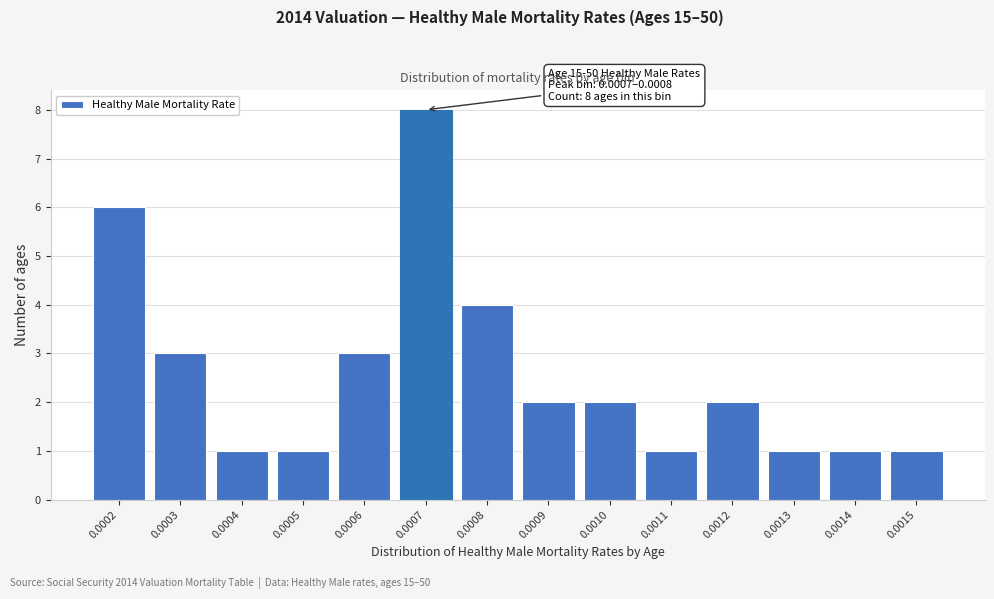

Reading left to right, list all the values displayed in this chart.

0.0002=6	0.0003=3	0.0004=1	0.0005=1	0.0006=3	0.0007=8	0.0008=4	0.0009=2	0.0010=2	0.0011=1	0.0012=2	0.0013=1	0.0014=1	0.0015=1